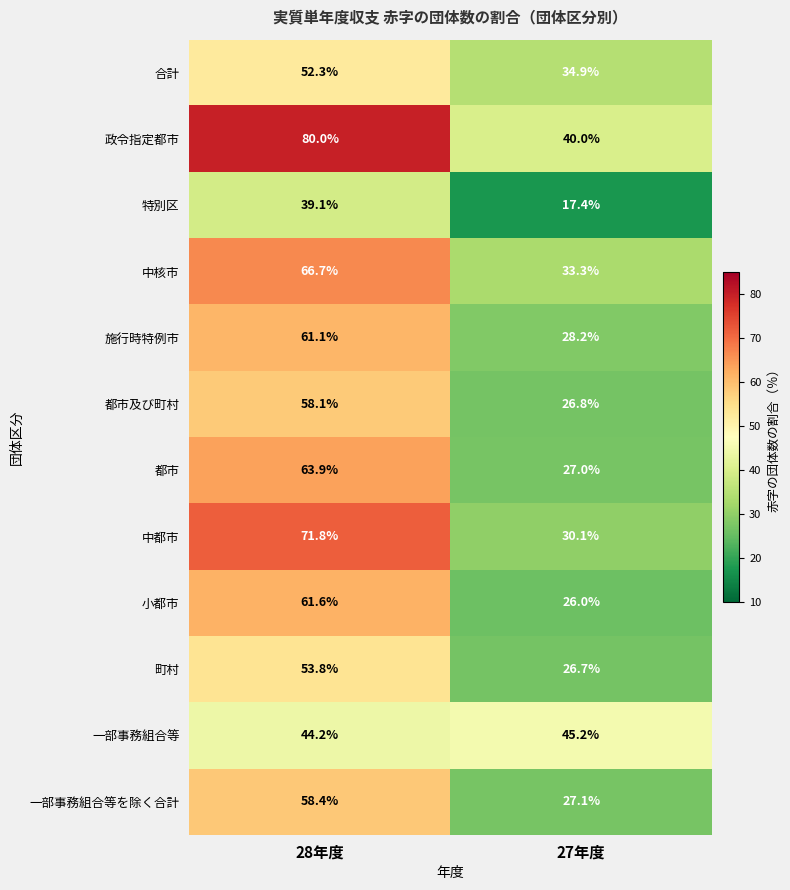

At which category is the sum across all series the highest?

28年度